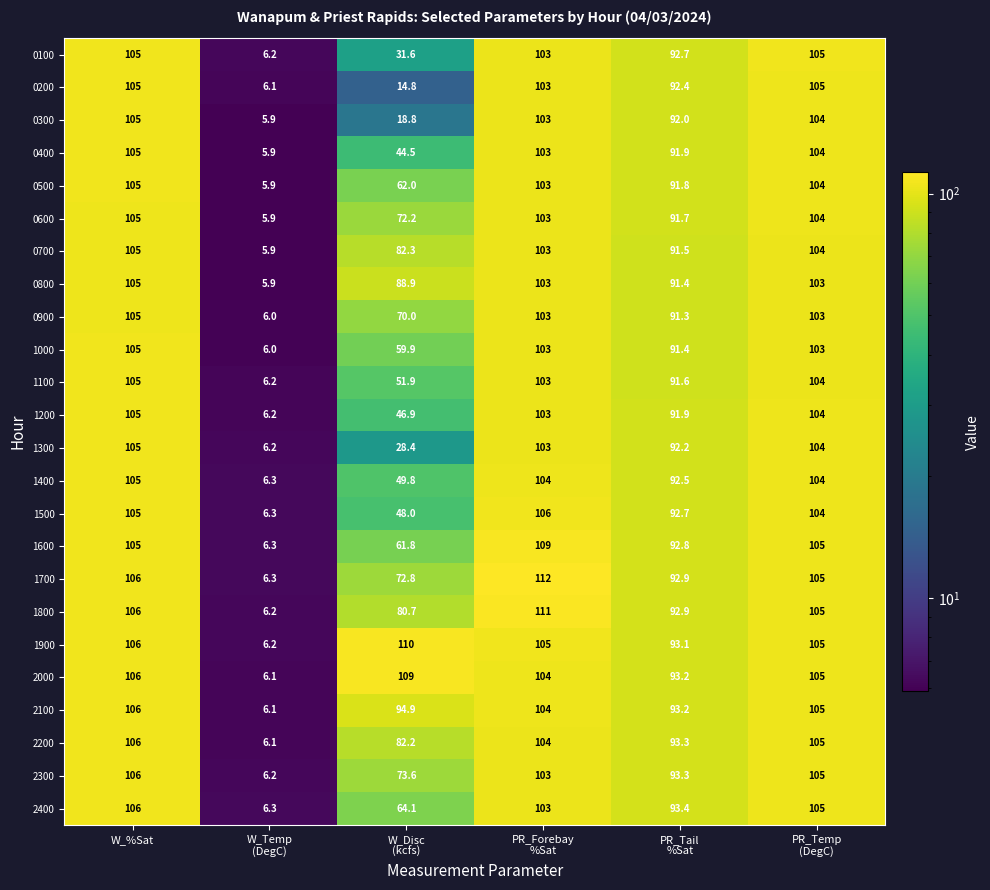

At how many categories does at least one series exceed 62?

5